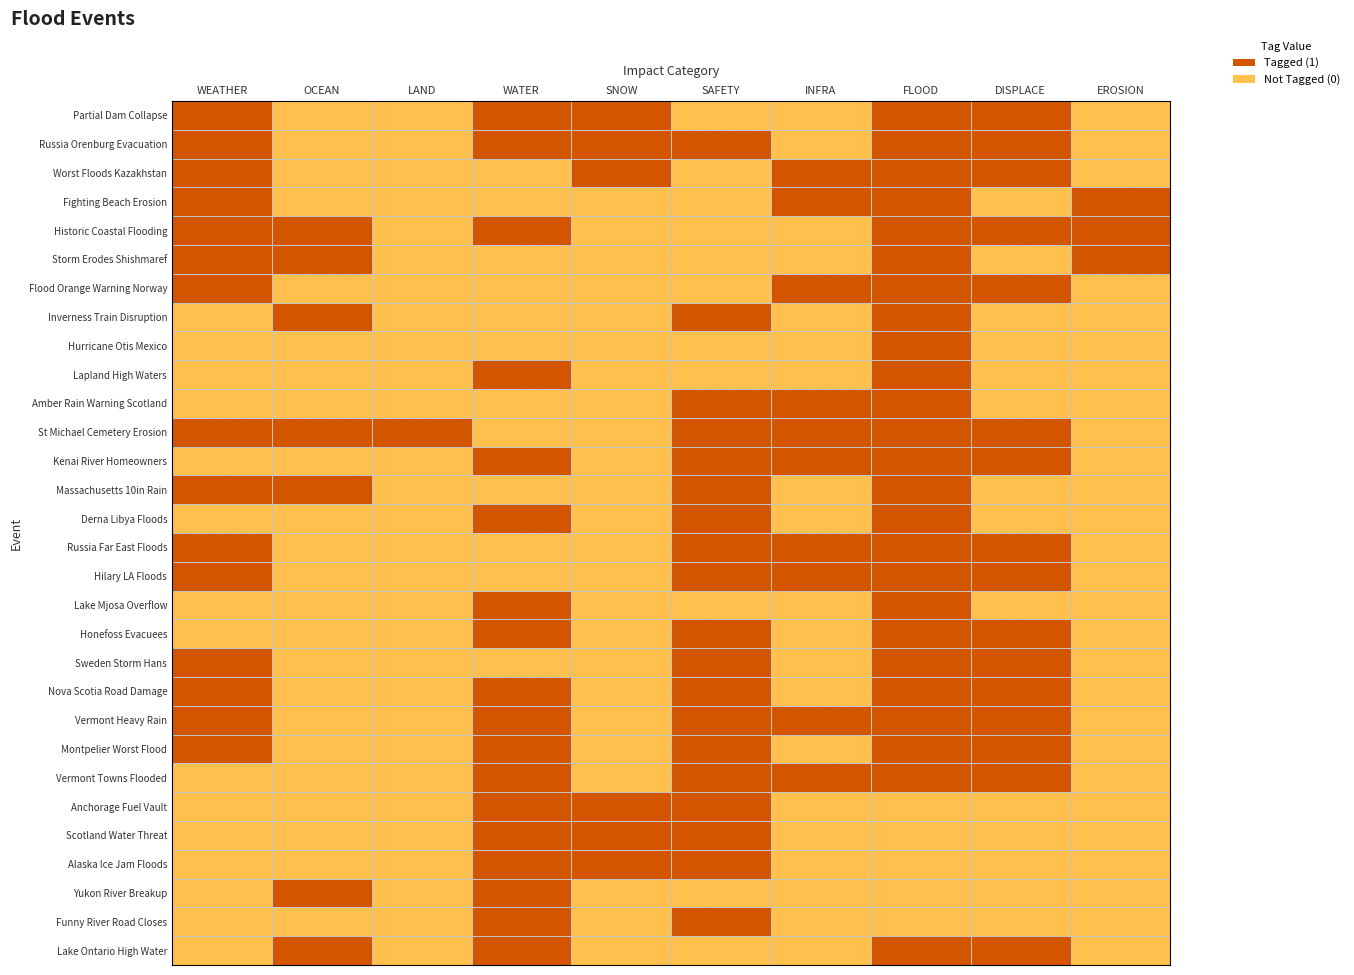

Reading right to left, extract all data points from this chart.

Partial Dam Collapse: EROSION=0	DISPLACE=1	FLOOD=1	INFRA=0	SAFETY=0	SNOW=1	WATER=1	LAND=0	OCEAN=0	WEATHER=1
Russia Orenburg Evacuation: EROSION=0	DISPLACE=1	FLOOD=1	INFRA=0	SAFETY=1	SNOW=1	WATER=1	LAND=0	OCEAN=0	WEATHER=1
Worst Floods Kazakhstan: EROSION=0	DISPLACE=1	FLOOD=1	INFRA=1	SAFETY=0	SNOW=1	WATER=0	LAND=0	OCEAN=0	WEATHER=1
Fighting Beach Erosion: EROSION=1	DISPLACE=0	FLOOD=1	INFRA=1	SAFETY=0	SNOW=0	WATER=0	LAND=0	OCEAN=0	WEATHER=1
Historic Coastal Flooding: EROSION=1	DISPLACE=1	FLOOD=1	INFRA=0	SAFETY=0	SNOW=0	WATER=1	LAND=0	OCEAN=1	WEATHER=1
Storm Erodes Shishmaref: EROSION=1	DISPLACE=0	FLOOD=1	INFRA=0	SAFETY=0	SNOW=0	WATER=0	LAND=0	OCEAN=1	WEATHER=1
Flood Orange Warning Norway: EROSION=0	DISPLACE=1	FLOOD=1	INFRA=1	SAFETY=0	SNOW=0	WATER=0	LAND=0	OCEAN=0	WEATHER=1
Inverness Train Disruption: EROSION=0	DISPLACE=0	FLOOD=1	INFRA=0	SAFETY=1	SNOW=0	WATER=0	LAND=0	OCEAN=1	WEATHER=0
Hurricane Otis Mexico: EROSION=0	DISPLACE=0	FLOOD=1	INFRA=0	SAFETY=0	SNOW=0	WATER=0	LAND=0	OCEAN=0	WEATHER=0
Lapland High Waters: EROSION=0	DISPLACE=0	FLOOD=1	INFRA=0	SAFETY=0	SNOW=0	WATER=1	LAND=0	OCEAN=0	WEATHER=0
Amber Rain Warning Scotland: EROSION=0	DISPLACE=0	FLOOD=1	INFRA=1	SAFETY=1	SNOW=0	WATER=0	LAND=0	OCEAN=0	WEATHER=0
St Michael Cemetery Erosion: EROSION=0	DISPLACE=1	FLOOD=1	INFRA=1	SAFETY=1	SNOW=0	WATER=0	LAND=1	OCEAN=1	WEATHER=1
Kenai River Homeowners: EROSION=0	DISPLACE=1	FLOOD=1	INFRA=1	SAFETY=1	SNOW=0	WATER=1	LAND=0	OCEAN=0	WEATHER=0
Massachusetts 10in Rain: EROSION=0	DISPLACE=0	FLOOD=1	INFRA=0	SAFETY=1	SNOW=0	WATER=0	LAND=0	OCEAN=1	WEATHER=1
Derna Libya Floods: EROSION=0	DISPLACE=0	FLOOD=1	INFRA=0	SAFETY=1	SNOW=0	WATER=1	LAND=0	OCEAN=0	WEATHER=0
Russia Far East Floods: EROSION=0	DISPLACE=1	FLOOD=1	INFRA=1	SAFETY=1	SNOW=0	WATER=0	LAND=0	OCEAN=0	WEATHER=1
Hilary LA Floods: EROSION=0	DISPLACE=1	FLOOD=1	INFRA=1	SAFETY=1	SNOW=0	WATER=0	LAND=0	OCEAN=0	WEATHER=1
Lake Mjosa Overflow: EROSION=0	DISPLACE=0	FLOOD=1	INFRA=0	SAFETY=0	SNOW=0	WATER=1	LAND=0	OCEAN=0	WEATHER=0
Honefoss Evacuees: EROSION=0	DISPLACE=1	FLOOD=1	INFRA=0	SAFETY=1	SNOW=0	WATER=1	LAND=0	OCEAN=0	WEATHER=0
Sweden Storm Hans: EROSION=0	DISPLACE=1	FLOOD=1	INFRA=0	SAFETY=1	SNOW=0	WATER=0	LAND=0	OCEAN=0	WEATHER=1
Nova Scotia Road Damage: EROSION=0	DISPLACE=1	FLOOD=1	INFRA=0	SAFETY=1	SNOW=0	WATER=1	LAND=0	OCEAN=0	WEATHER=1
Vermont Heavy Rain: EROSION=0	DISPLACE=1	FLOOD=1	INFRA=1	SAFETY=1	SNOW=0	WATER=1	LAND=0	OCEAN=0	WEATHER=1
Montpelier Worst Flood: EROSION=0	DISPLACE=1	FLOOD=1	INFRA=0	SAFETY=1	SNOW=0	WATER=1	LAND=0	OCEAN=0	WEATHER=1
Vermont Towns Flooded: EROSION=0	DISPLACE=1	FLOOD=1	INFRA=1	SAFETY=1	SNOW=0	WATER=1	LAND=0	OCEAN=0	WEATHER=0
Anchorage Fuel Vault: EROSION=0	DISPLACE=0	FLOOD=0	INFRA=0	SAFETY=1	SNOW=1	WATER=1	LAND=0	OCEAN=0	WEATHER=0
Scotland Water Threat: EROSION=0	DISPLACE=0	FLOOD=0	INFRA=0	SAFETY=1	SNOW=1	WATER=1	LAND=0	OCEAN=0	WEATHER=0
Alaska Ice Jam Floods: EROSION=0	DISPLACE=0	FLOOD=0	INFRA=0	SAFETY=1	SNOW=1	WATER=1	LAND=0	OCEAN=0	WEATHER=0
Yukon River Breakup: EROSION=0	DISPLACE=0	FLOOD=0	INFRA=0	SAFETY=0	SNOW=0	WATER=1	LAND=0	OCEAN=1	WEATHER=0
Funny River Road Closes: EROSION=0	DISPLACE=0	FLOOD=0	INFRA=0	SAFETY=1	SNOW=0	WATER=1	LAND=0	OCEAN=0	WEATHER=0
Lake Ontario High Water: EROSION=0	DISPLACE=1	FLOOD=1	INFRA=0	SAFETY=0	SNOW=0	WATER=1	LAND=0	OCEAN=1	WEATHER=0